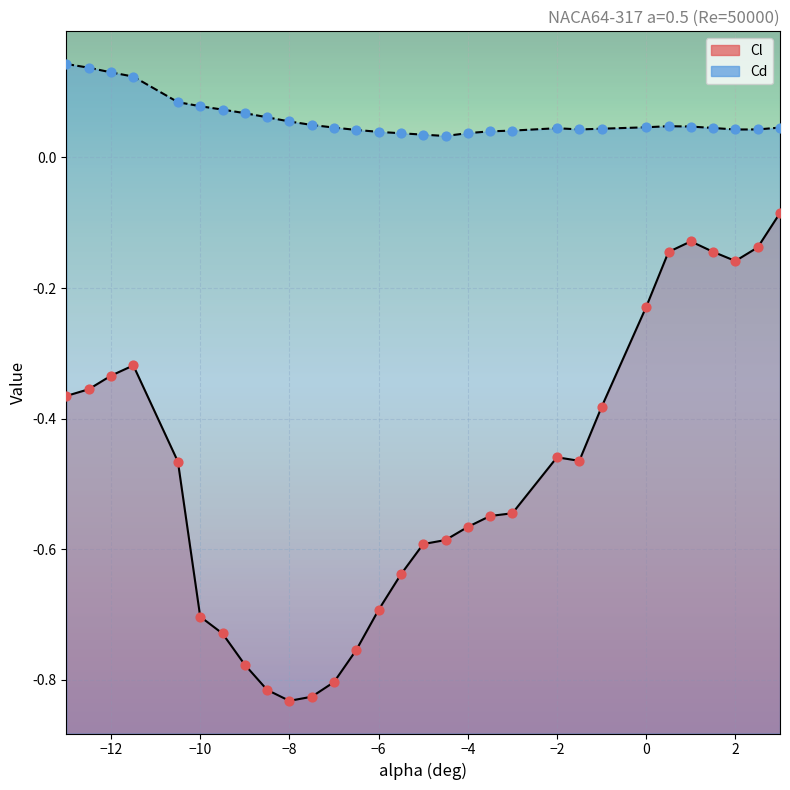

What are all the series names shown in the legend?

Cl, Cd